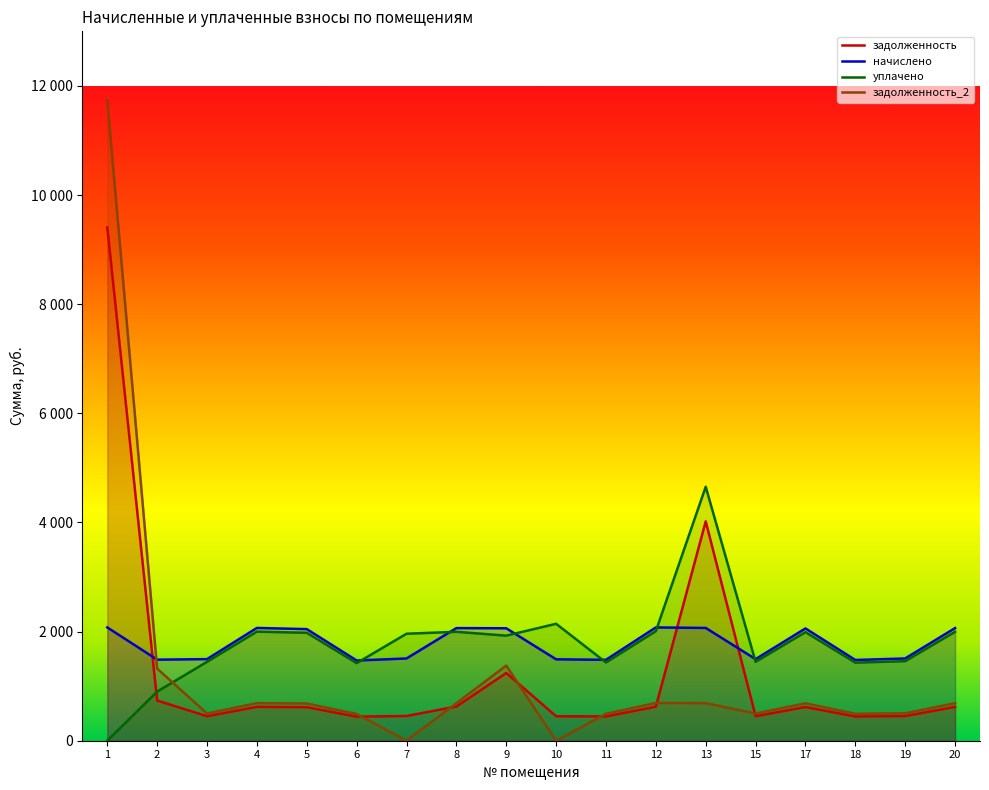

Reading right to left, transcribe all the data shown in this chart.

задолженность: 20=620.2	19=453.0	18=444.6	17=618.3	15=449.2	13=4019.6	12=623.9	11=445.5	10=448.3	9=1241.4	8=626.6	7=453.0	6=441.8	5=614.6	4=621.1	3=449.2	2=736.1	1=9407.0
начислено: 20=2063.7	19=1507.4	18=1479.4	17=2057.5	15=1495.0	13=2066.8	12=2076.2	11=1482.5	10=1491.8	9=2060.6	8=2063.7	7=1507.4	6=1470.1	5=2045.1	4=2066.8	3=1495.0	2=1485.6	1=2076.2
уплачено: 20=1996.0	19=1457.9	18=1430.9	17=1990.0	15=1445.9	13=4654.3	12=2008.0	11=1433.9	10=2142.9	9=1925.3	8=1996.0	7=1960.4	6=1421.8	5=1978.0	4=1999.0	3=1445.9	2=900.0	1=0.0
задолженность_2: 20=687.9	19=502.5	18=493.1	17=685.8	15=498.3	13=688.9	12=692.0	11=494.2	10=0.0	9=1376.5	8=688.0	7=0.0	6=490.0	5=681.7	4=688.9	3=498.3	2=1321.8	1=11734.8